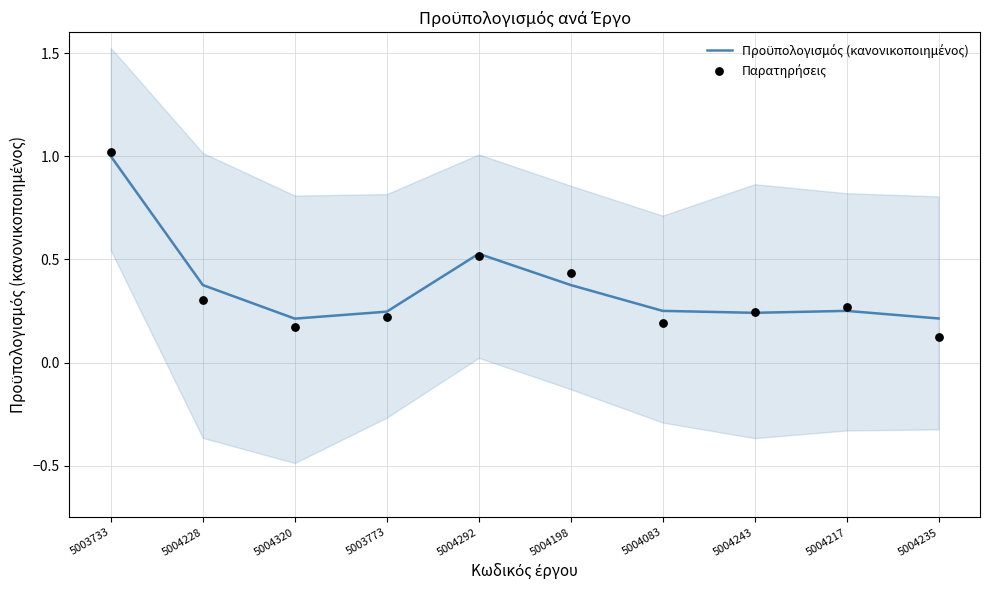

At which category is the sum across all series the highest?

5003733